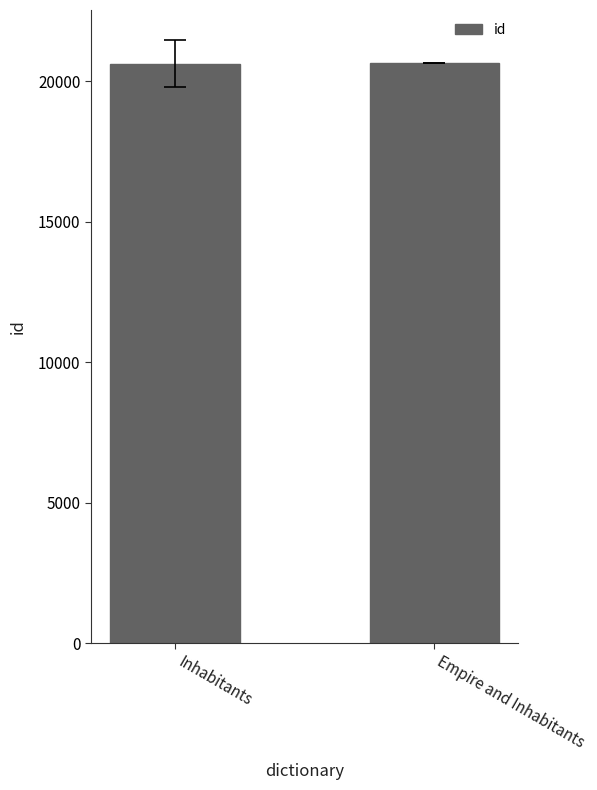

The value at Inhabitants is 20622.8. True or false?

True